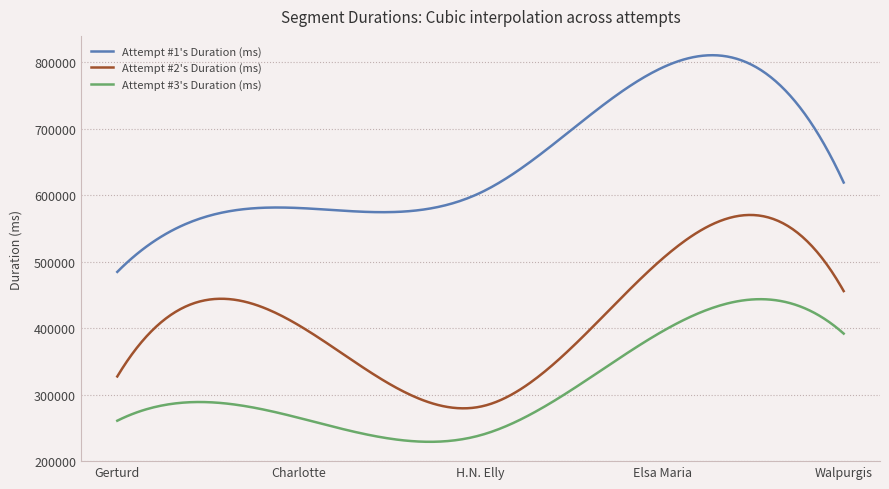

List the series in order of their overall mean, highest first.

Attempt #1's Duration (ms), Attempt #2's Duration (ms), Attempt #3's Duration (ms)